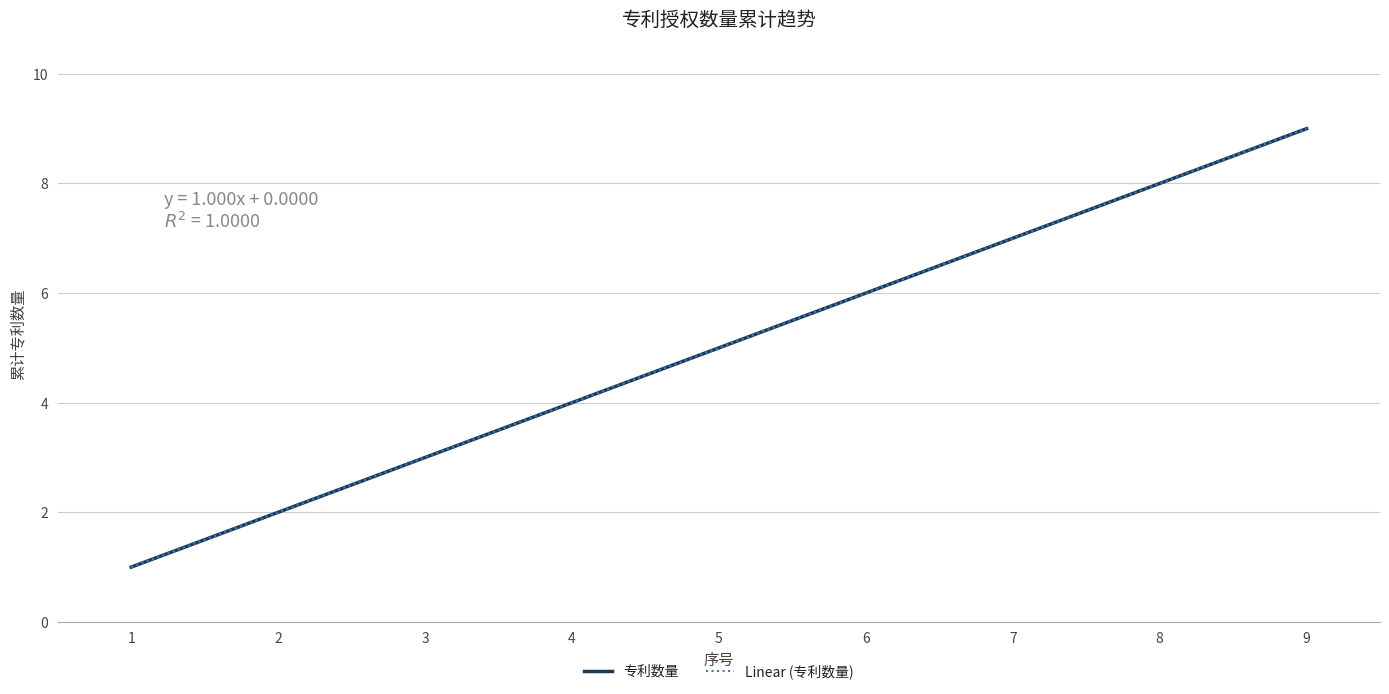

The 专利数量 series shows 7 at 4. True or false?

False